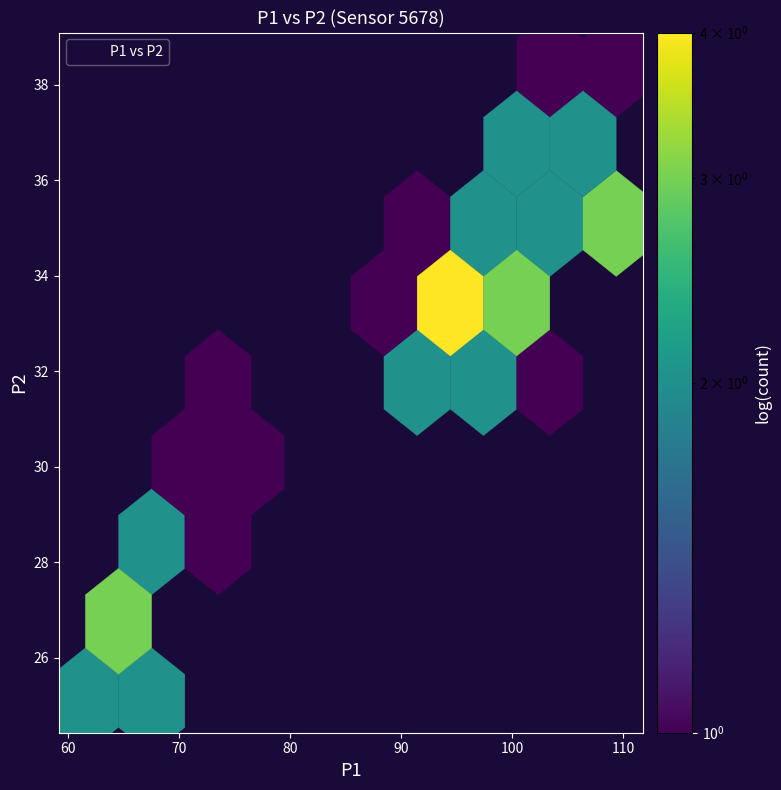

What Y value in the scatter plot is closest to 31?

31.3